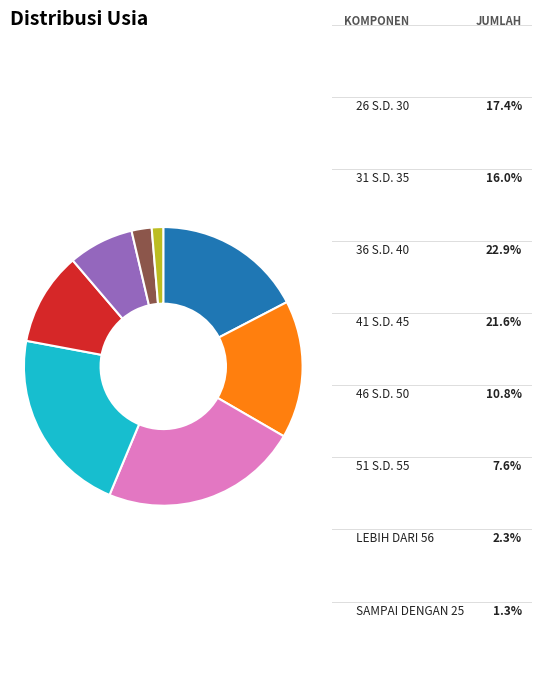

To the nearest percent, what portion does LEBIH DARI 56 represent?

2%